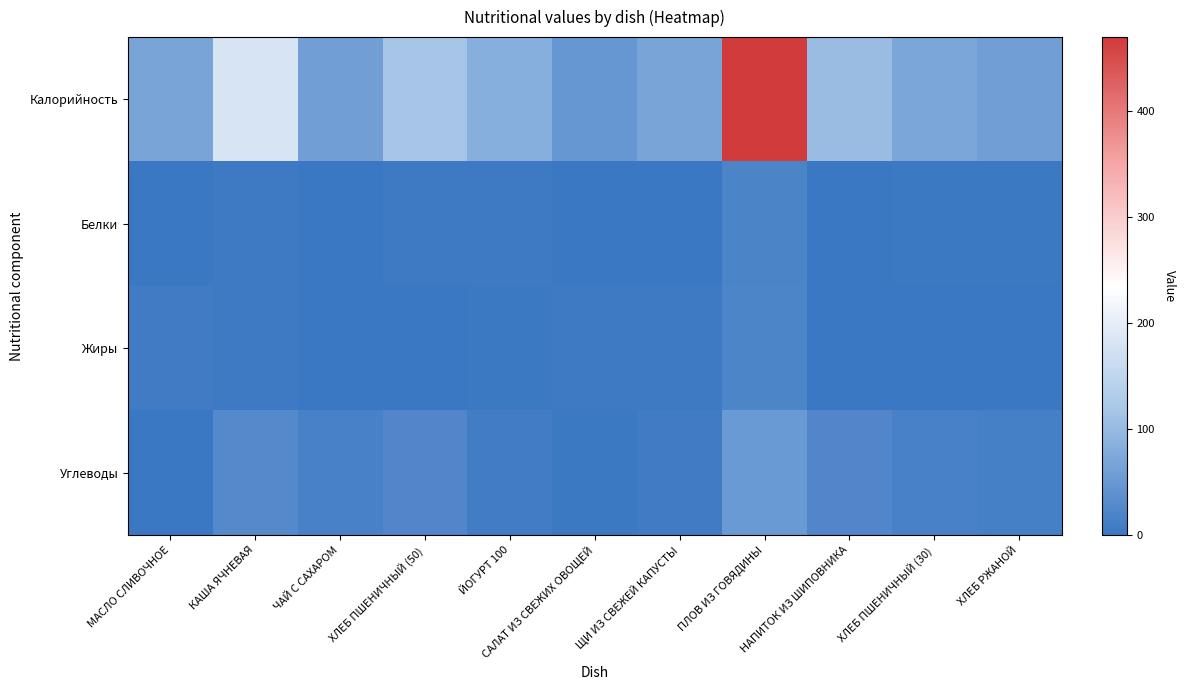

Which label corresponds to the smallest value in the chart?

ЧАЙ С САХАРОМ